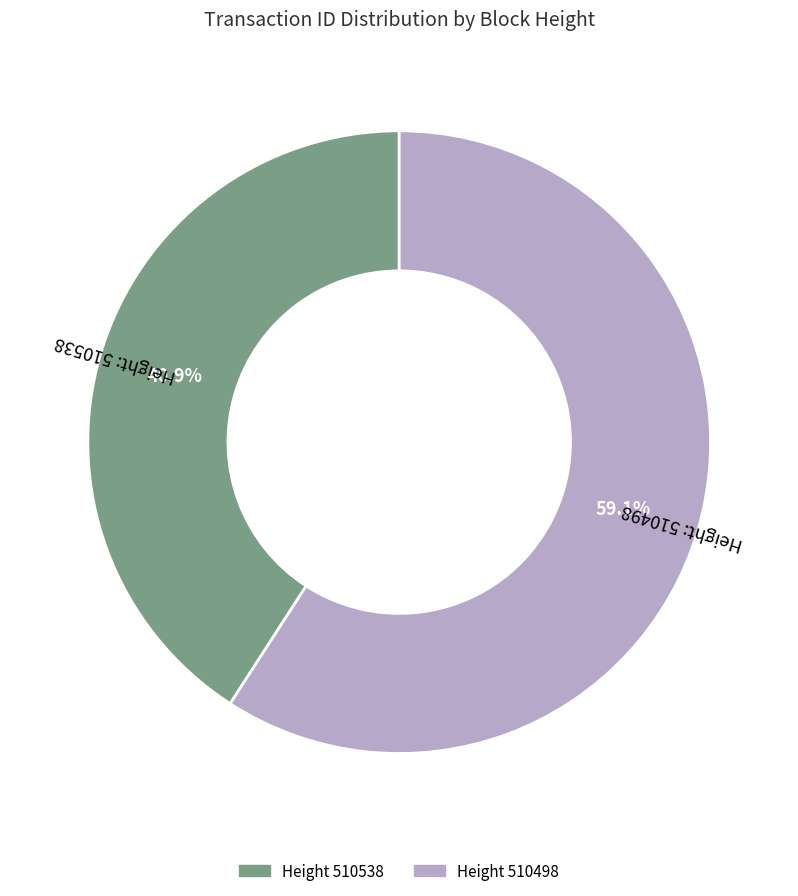

Is there any slice that represents more than half of the pie?

Yes